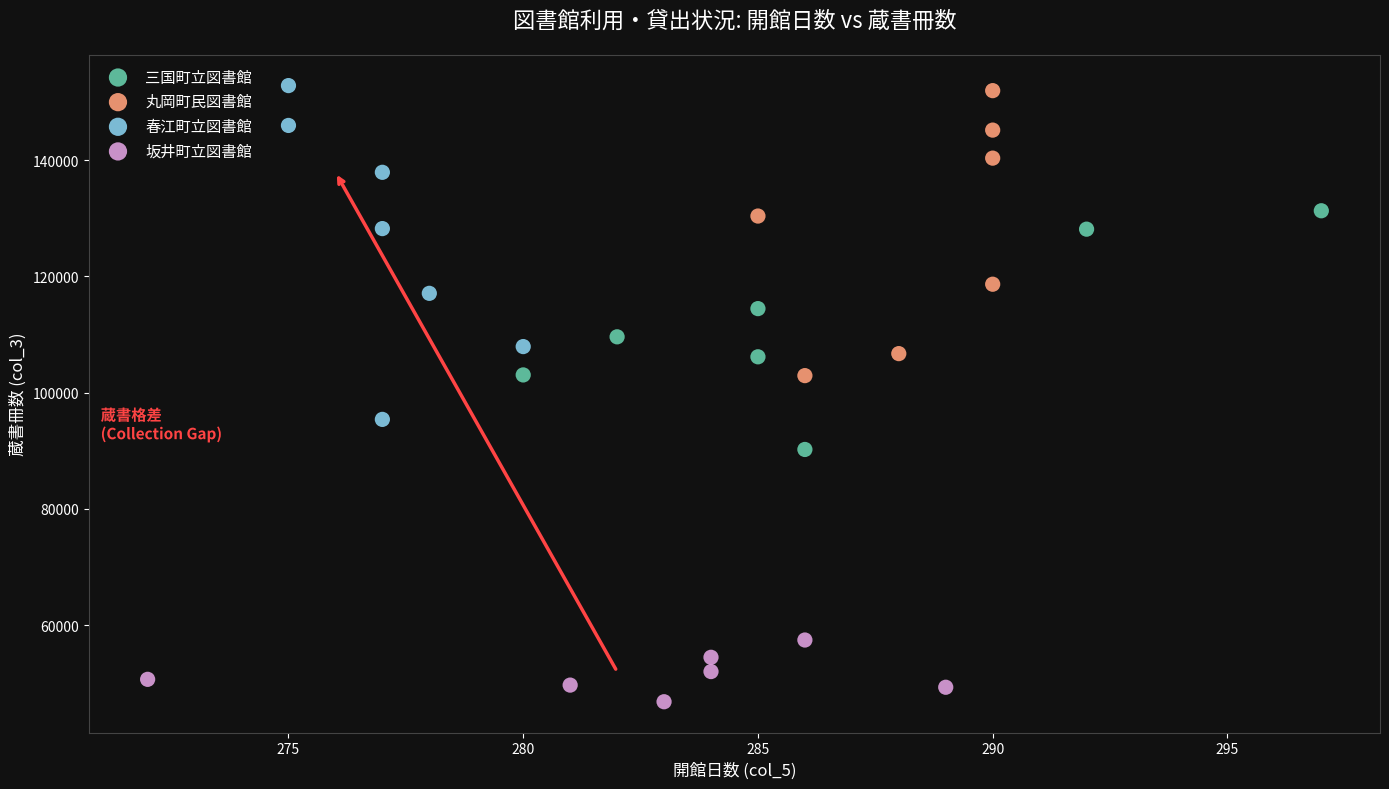

Which series has the largest Y range (max minus min)?

春江町立図書館